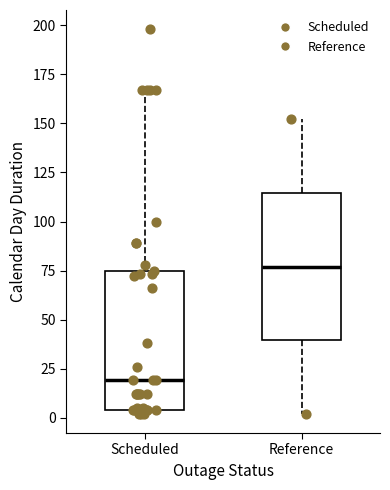

Which box has the highest median line?

Reference